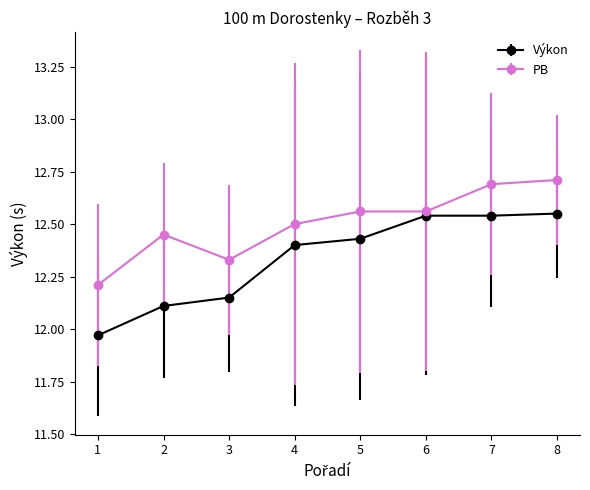

Rank the series by their average value, from highest to lowest.

PB, Výkon